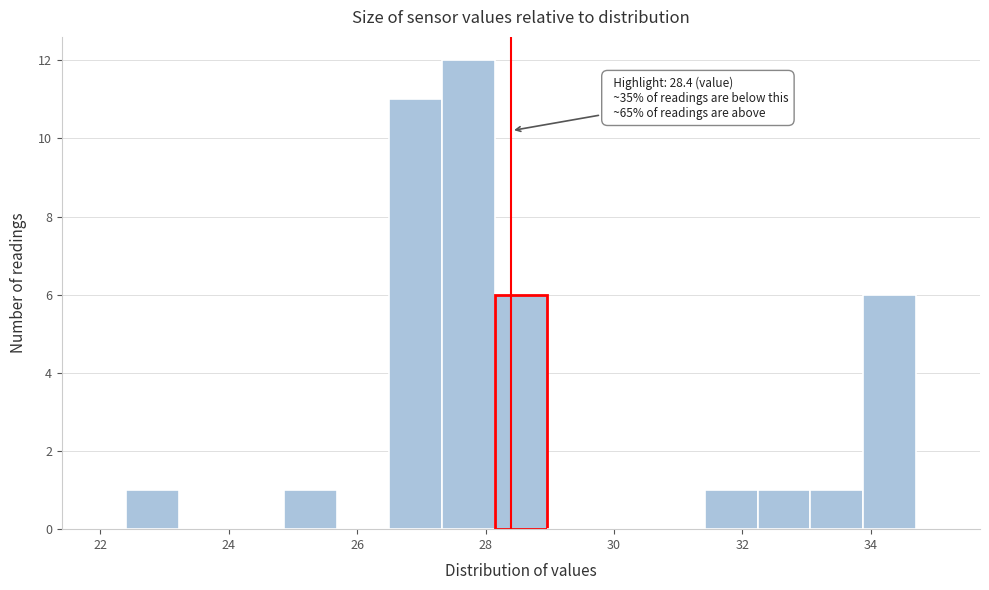

Which range on the x-axis has the tallest bar?

27.32 to 28.14